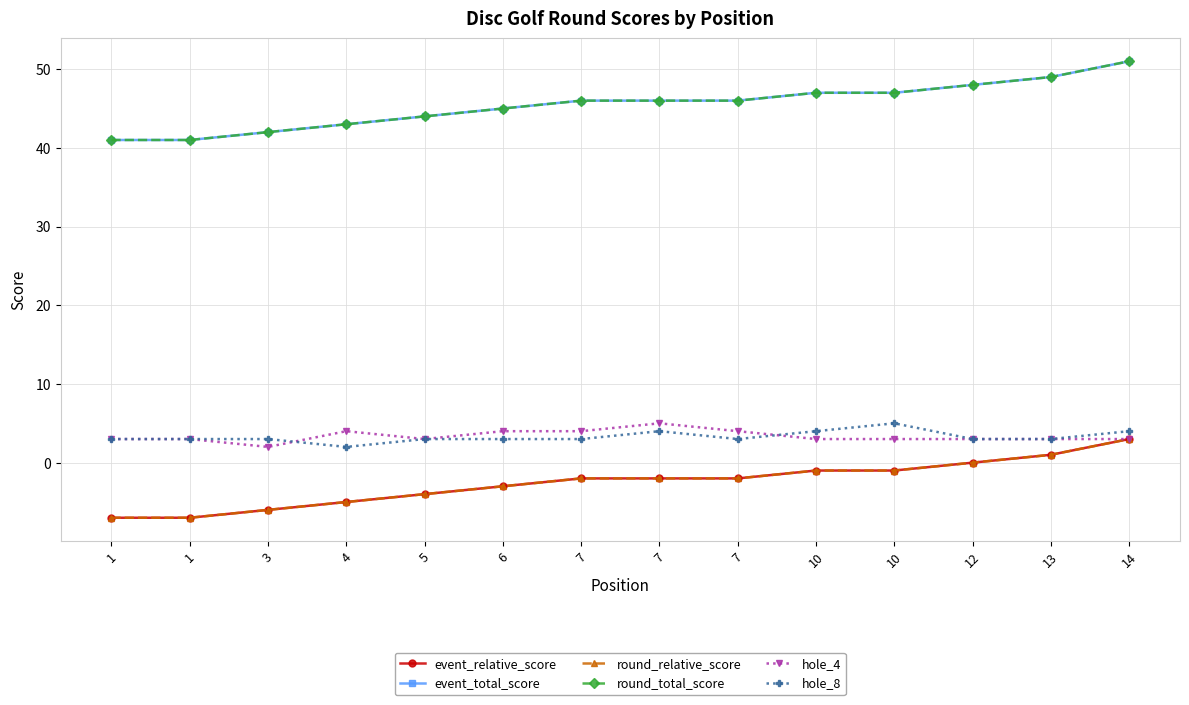

What is the approximate value of event_total_score at 6?

45